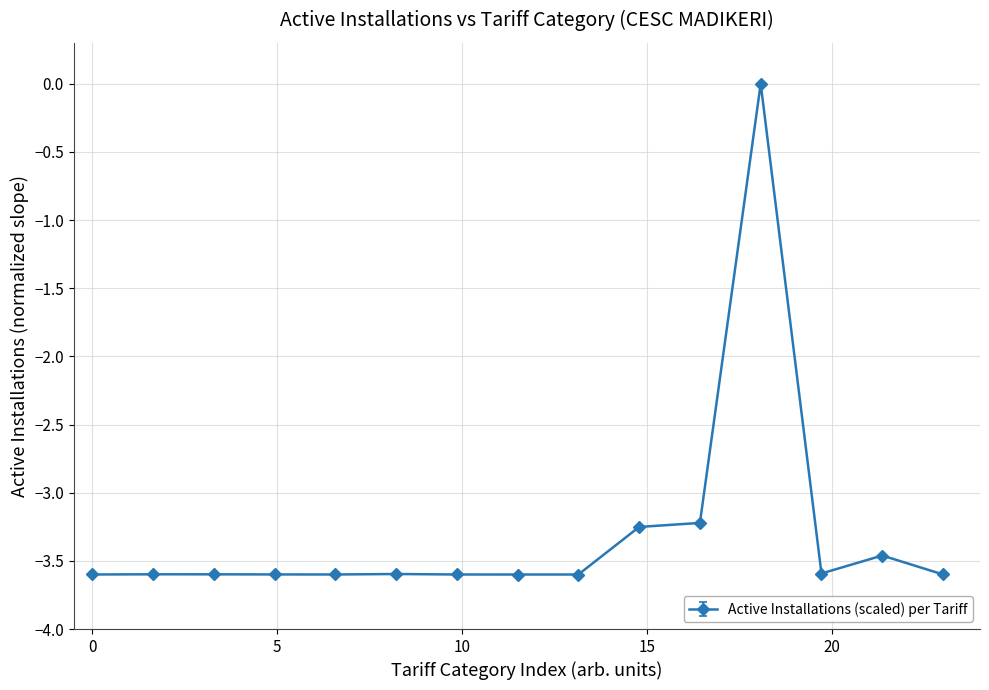

What is the value of the 1st point from the left?

-3.6